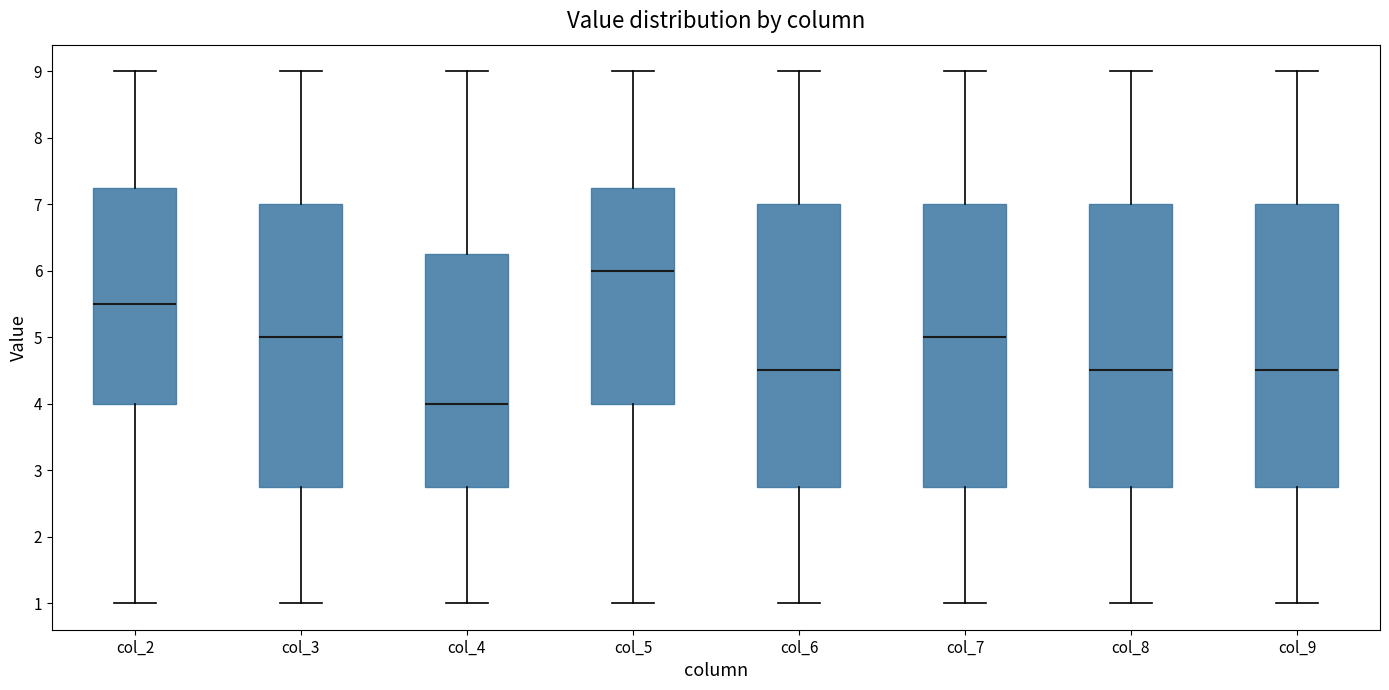

Reading left to right, transcribe this box plot: for each box, give where its median line is, the range the box spans, and where its two whiskers end, as read against the y-axis. The values are not printed on the chart, so give them approximately, as read against the axis.

col_2: median 5.5, box 4.0 to 7.3, whiskers 1.0 to 9.0
col_3: median 5.0, box 2.8 to 7.0, whiskers 1.0 to 9.0
col_4: median 4.0, box 2.8 to 6.3, whiskers 1.0 to 9.0
col_5: median 6.0, box 4.0 to 7.3, whiskers 1.0 to 9.0
col_6: median 4.5, box 2.8 to 7.0, whiskers 1.0 to 9.0
col_7: median 5.0, box 2.8 to 7.0, whiskers 1.0 to 9.0
col_8: median 4.5, box 2.8 to 7.0, whiskers 1.0 to 9.0
col_9: median 4.5, box 2.8 to 7.0, whiskers 1.0 to 9.0